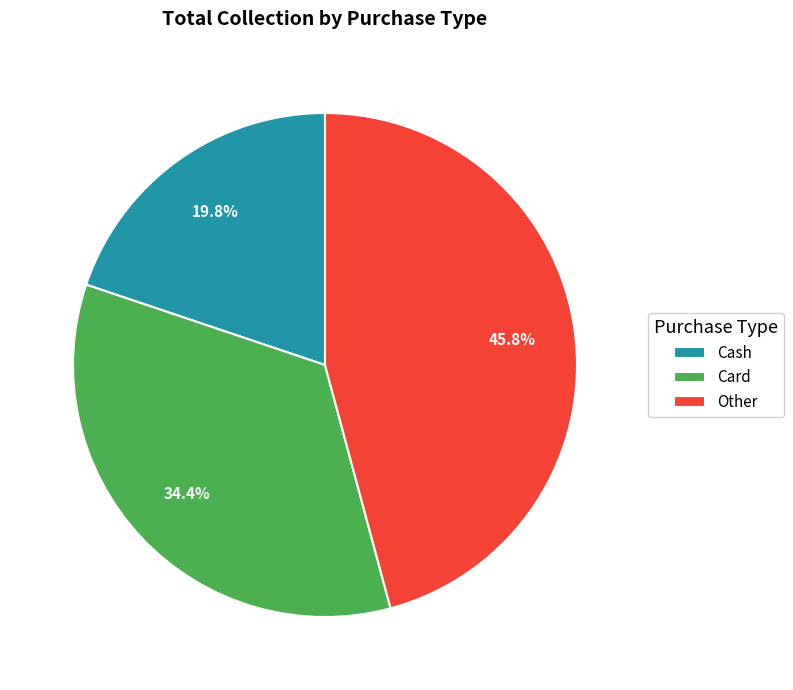

The Cash slice represents 28% of the pie. True or false?

False